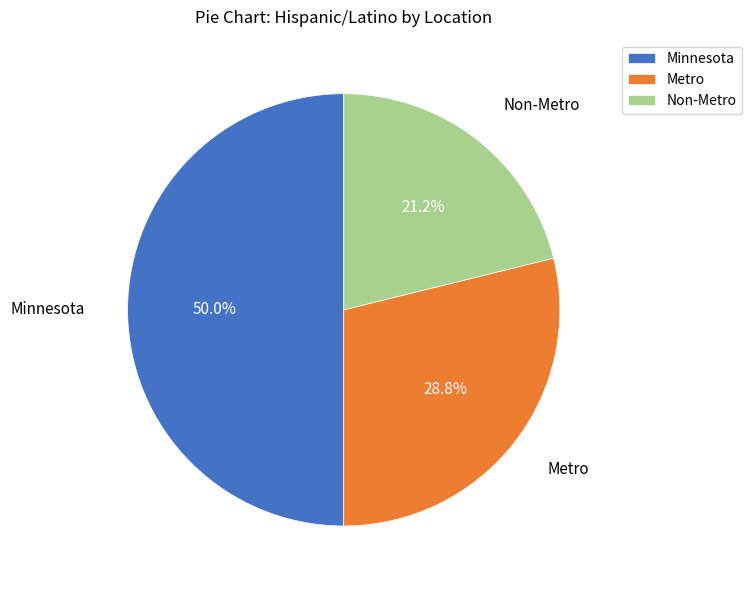

What is the majority slice?

Minnesota